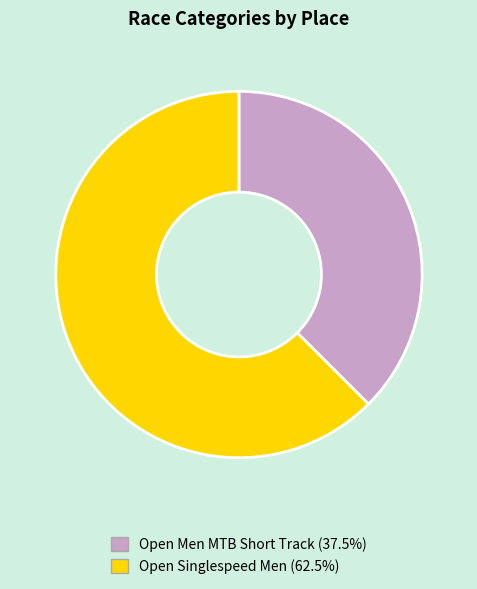

Combined, do Open Men MTB Short Track (37.5%) and Open Singlespeed Men (62.5%) account for over 50%?

Yes